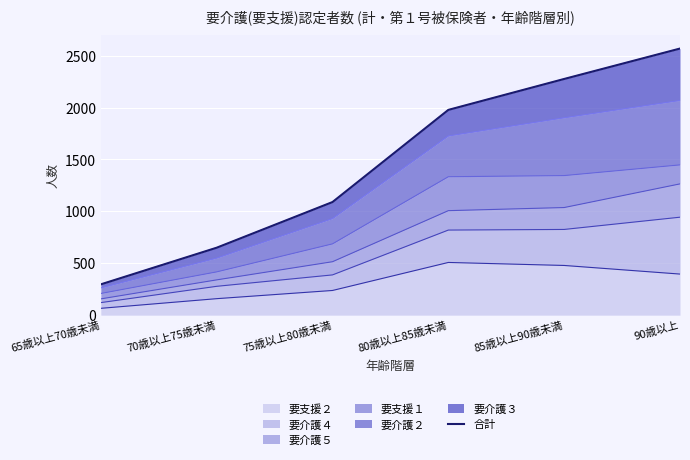

The 要支援２ series shows 479 at 85歳以上90歳未満. True or false?

True